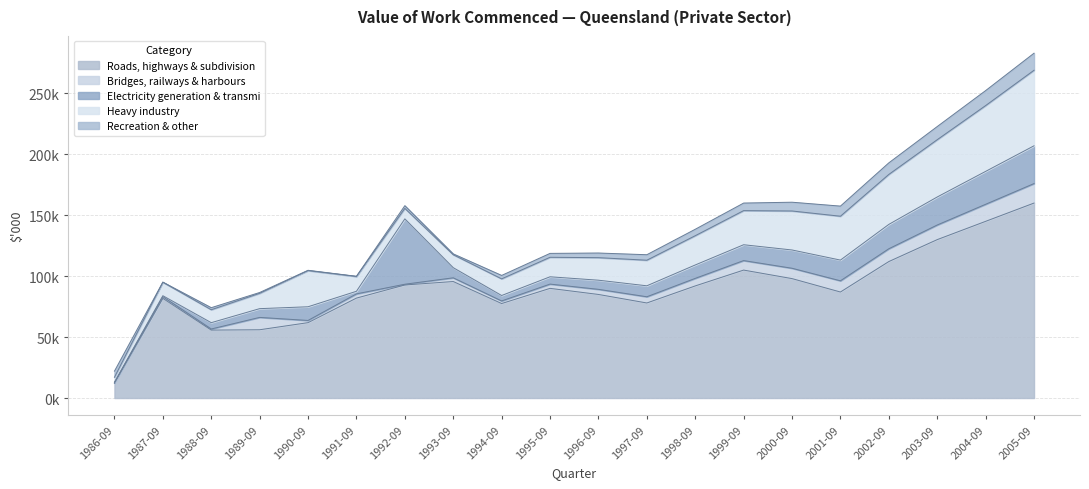

Which label corresponds to the largest value in the chart?

2005-09